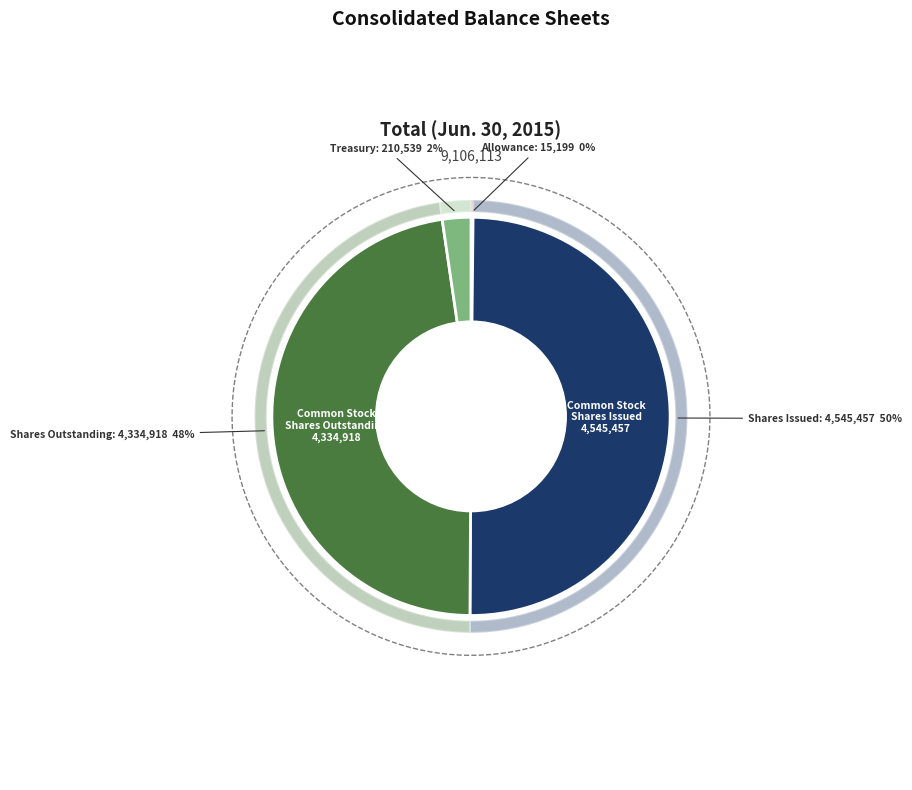

How many segments does this pie chart have?

4